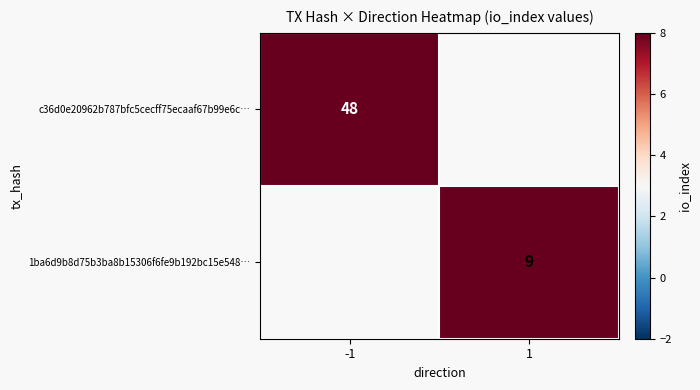

What is the total value across all series at 1?

9